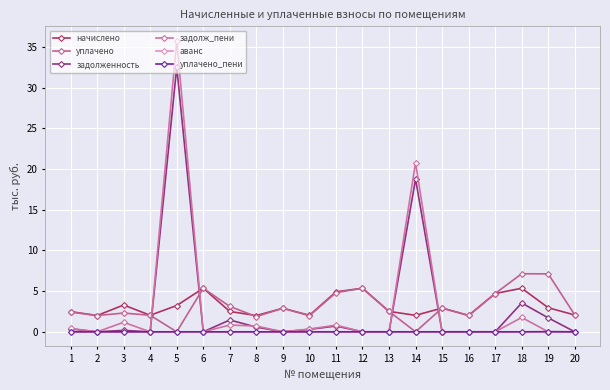

Does the chart display data point markers on the line(s)?

Yes